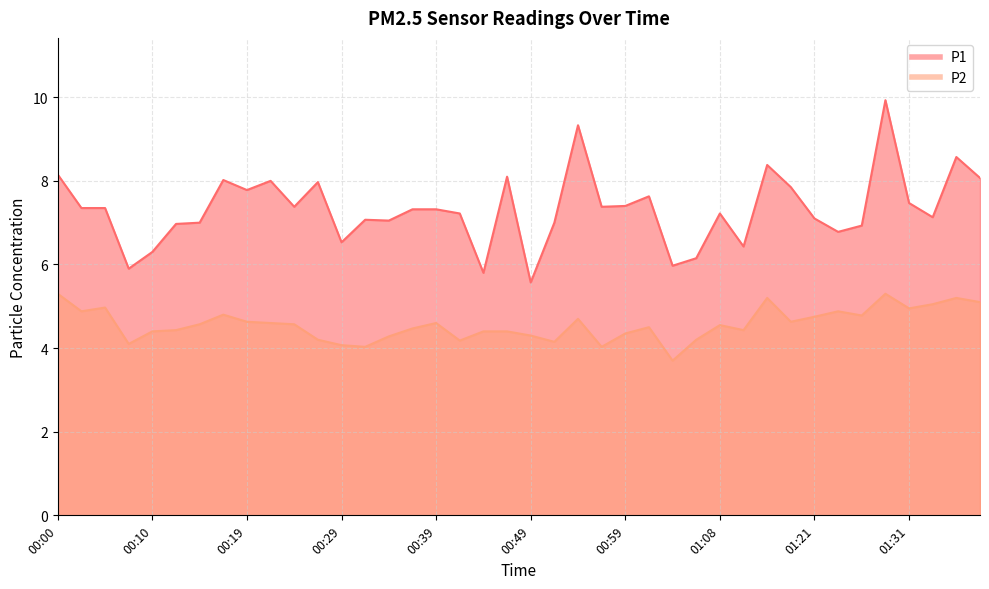

At which category does P1 reach its first local peak?

00:17